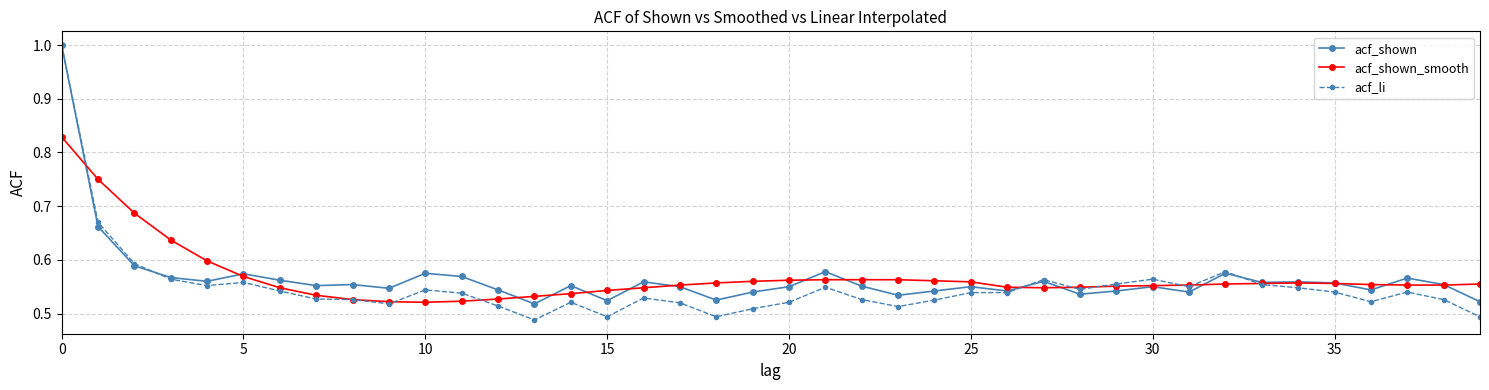

Which series has the largest range (max minus min)?

acf_li